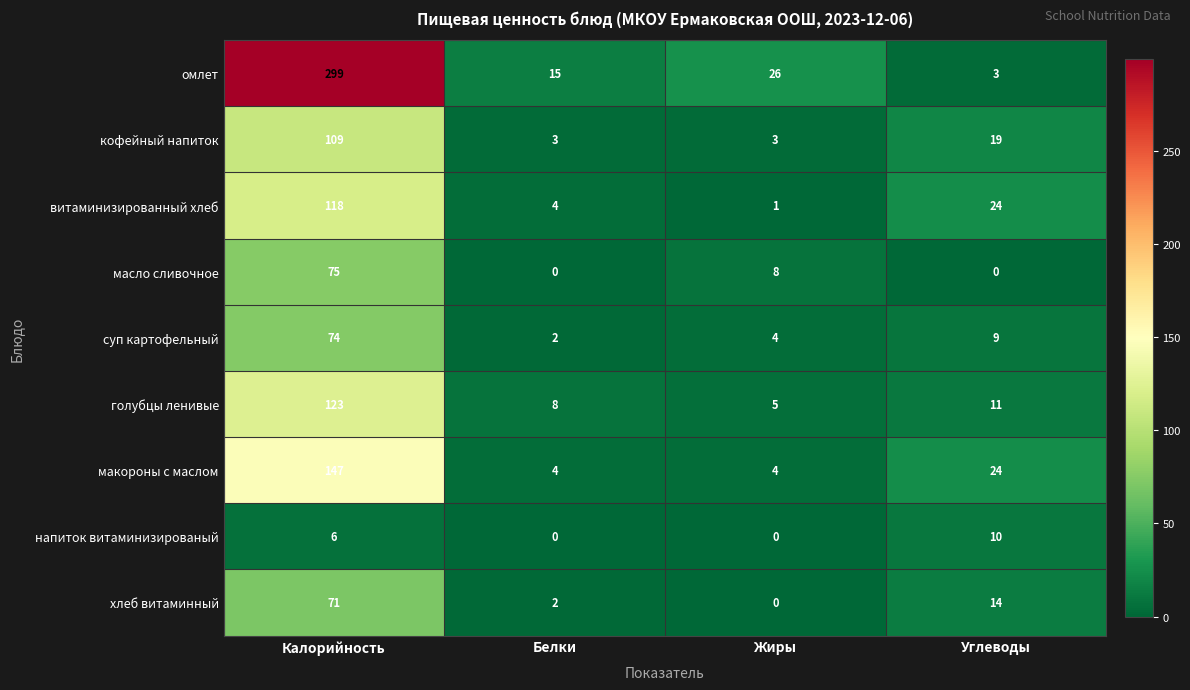

Is it true that витаминизированный хлеб equals 24 at Углеводы?

True